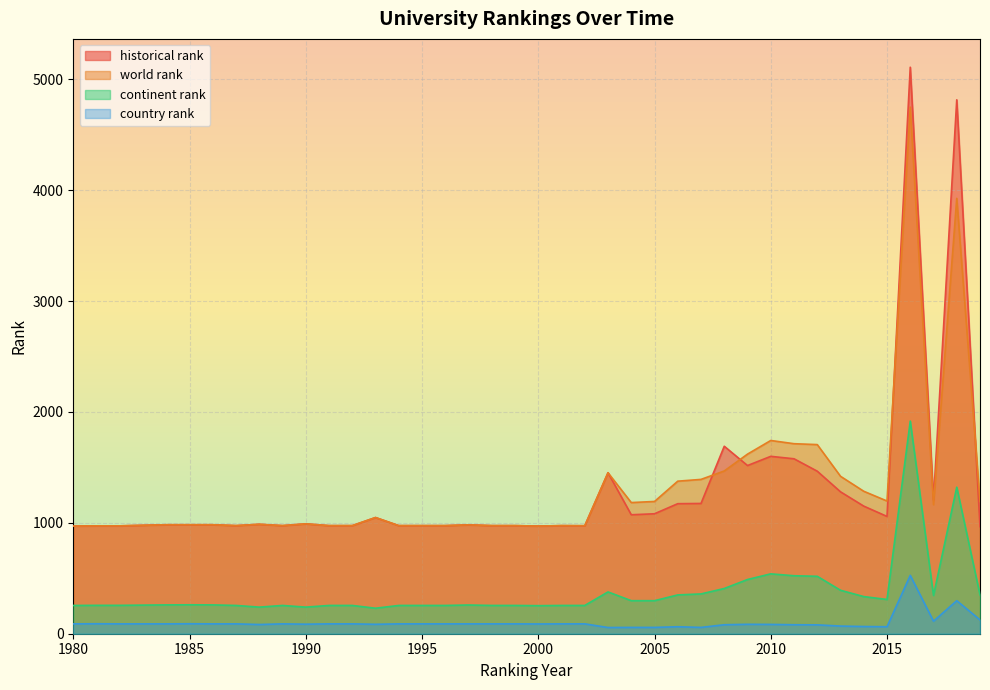

Which category has the highest value in the continent rank series?

2016